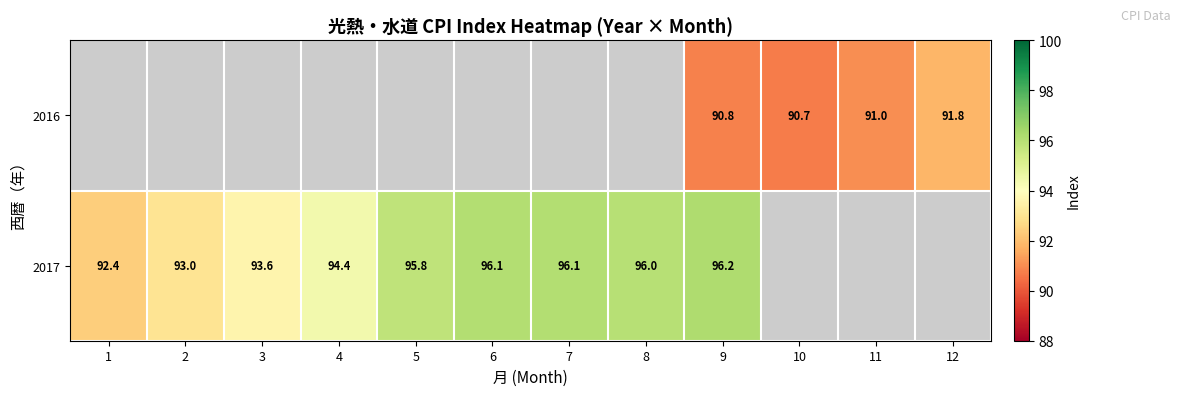

What is the difference between the highest and lowest values at 9?

5.4